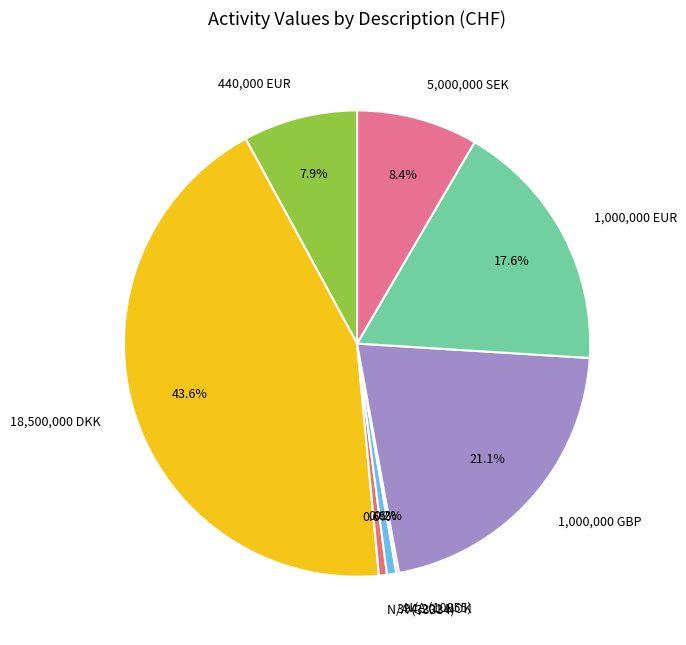

Is the sum of 1,000,000 GBP and N/A (33334) greater than half?

No